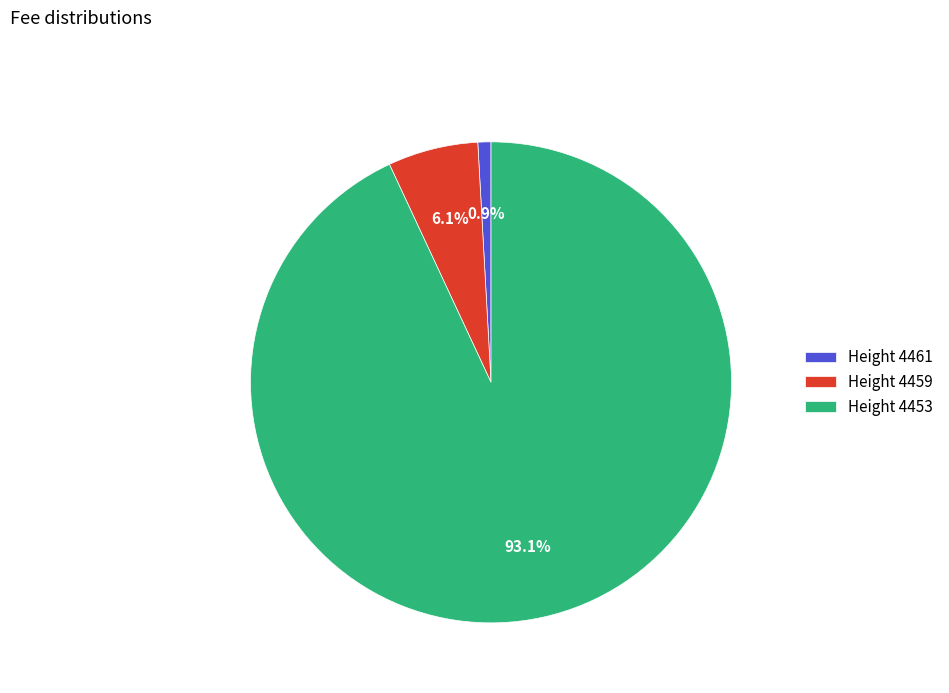

Rank the categories by value from highest to lowest.

Height 4453, Height 4459, Height 4461